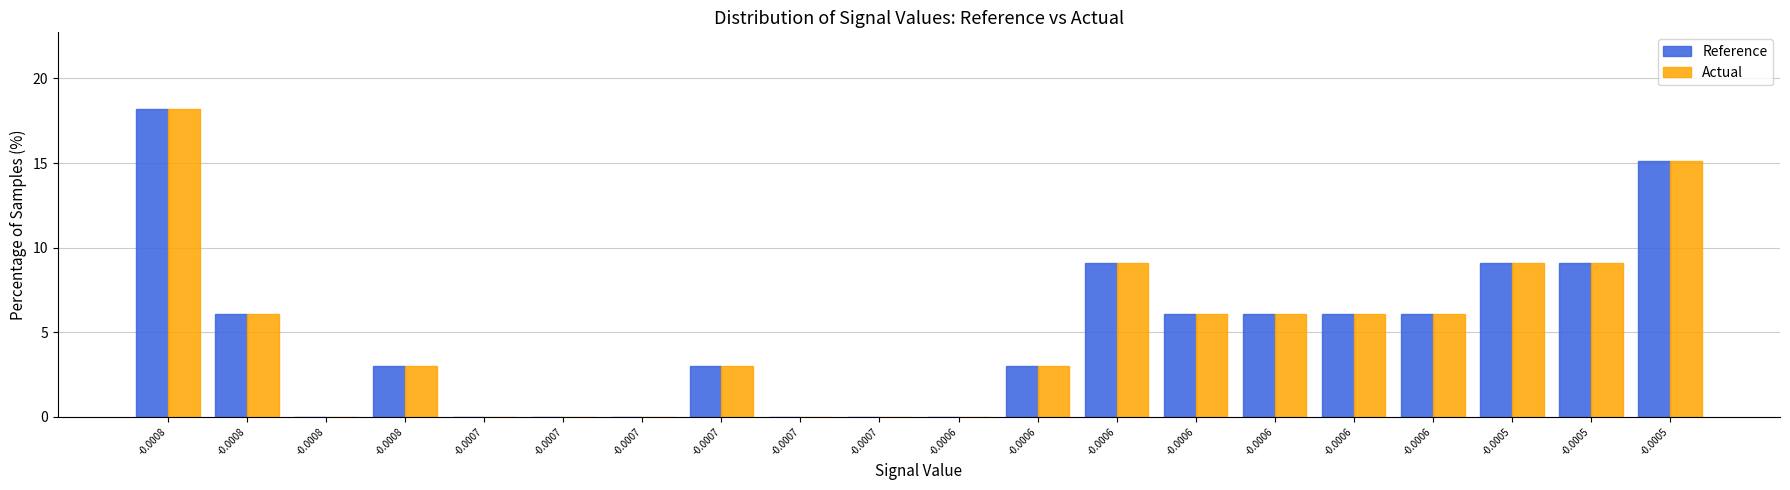

How many values in the Reference series exceed 6?

10